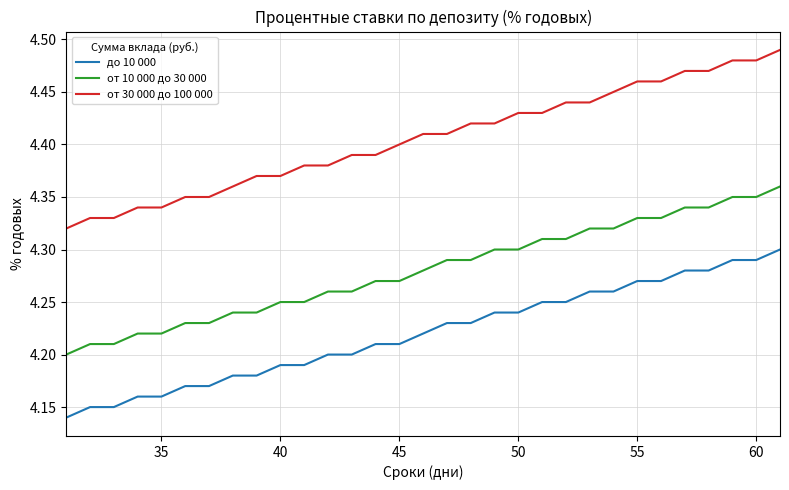

Which series has the widest spread of values?

от 30 000 до 100 000